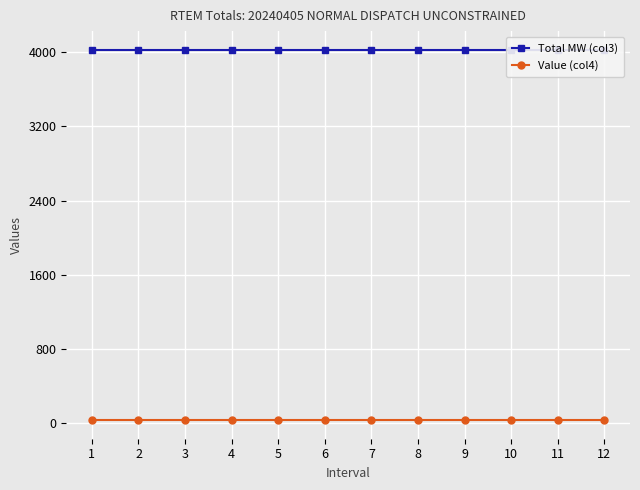

Which series has the largest range (max minus min)?

Total MW (col3)